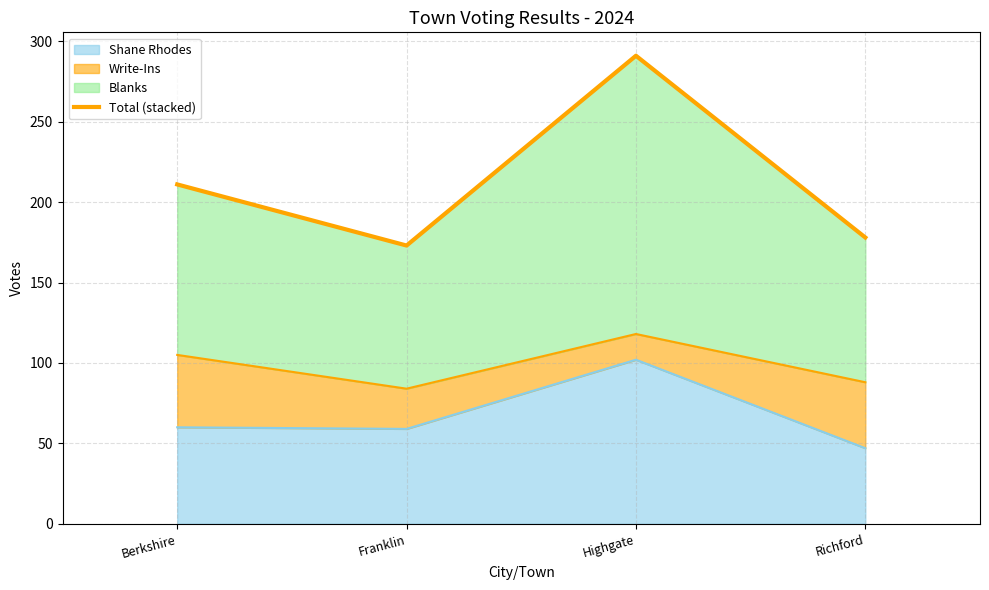

Does the chart display data point markers on the line(s)?

No